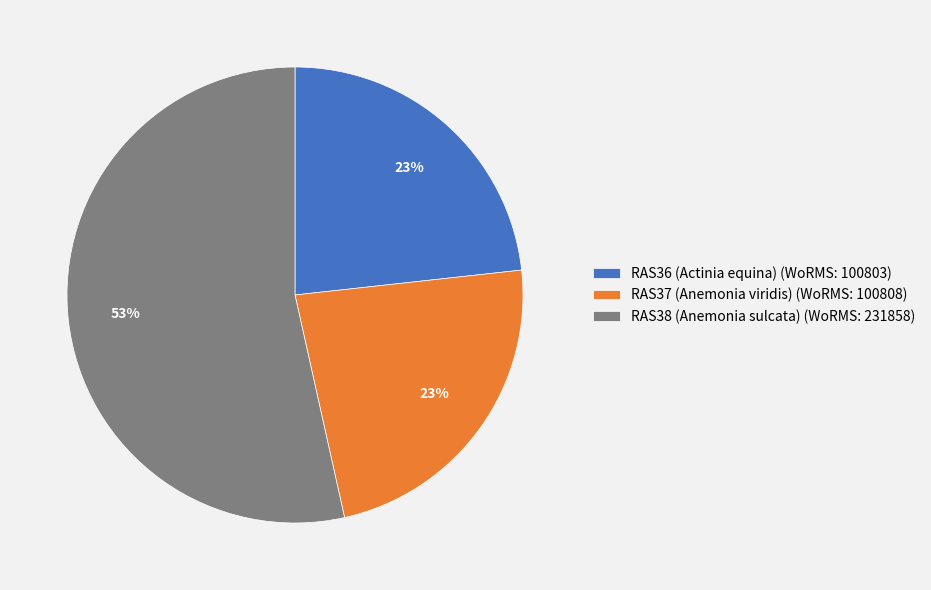

To the nearest percent, what portion does RAS37 (Anemonia viridis) (WoRMS: 100808) represent?

23%